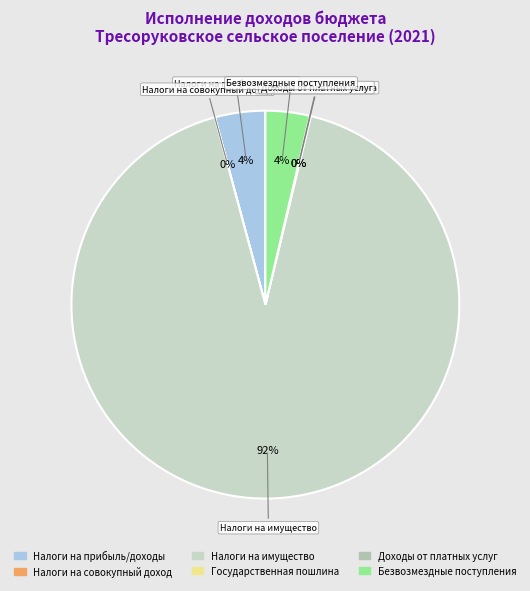

Does any single category account for the majority?

Yes